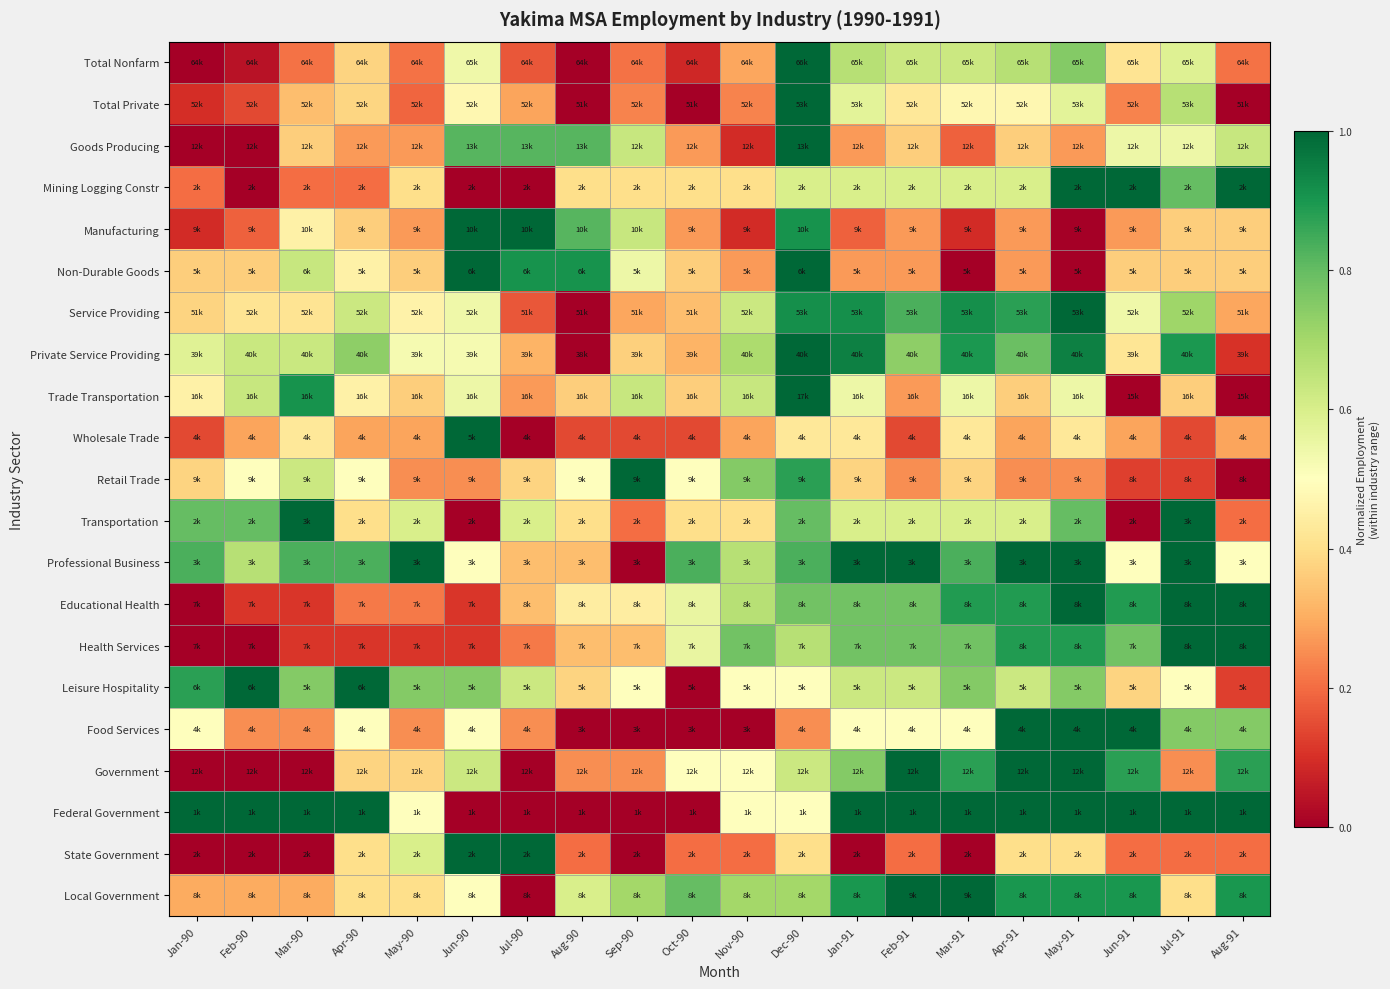

Reading left to right, what are all the values shown in this chart?

Total Nonfarm: Jan-90=0.0	Feb-90=0.0	Mar-90=0.2	Apr-90=0.4	May-90=0.2	Jun-90=0.5	Jul-90=0.2	Aug-90=0.0	Sep-90=0.2	Oct-90=0.1	Nov-90=0.3	Dec-90=1.0	Jan-91=0.7	Feb-91=0.6	Mar-91=0.6	Apr-91=0.7	May-91=0.8	Jun-91=0.4	Jul-91=0.6	Aug-91=0.2
Total Private: Jan-90=0.1	Feb-90=0.1	Mar-90=0.3	Apr-90=0.4	May-90=0.2	Jun-90=0.5	Jul-90=0.3	Aug-90=0.0	Sep-90=0.2	Oct-90=0.0	Nov-90=0.2	Dec-90=1.0	Jan-91=0.6	Feb-91=0.4	Mar-91=0.5	Apr-91=0.5	May-91=0.6	Jun-91=0.2	Jul-91=0.7	Aug-91=0.0
Goods Producing: Jan-90=0.0	Feb-90=0.0	Mar-90=0.4	Apr-90=0.3	May-90=0.3	Jun-90=0.8	Jul-90=0.8	Aug-90=0.8	Sep-90=0.6	Oct-90=0.3	Nov-90=0.1	Dec-90=1.0	Jan-91=0.3	Feb-91=0.4	Mar-91=0.2	Apr-91=0.4	May-91=0.3	Jun-91=0.5	Jul-91=0.5	Aug-91=0.6
Mining Logging Constr: Jan-90=0.2	Feb-90=0.0	Mar-90=0.2	Apr-90=0.2	May-90=0.4	Jun-90=0.0	Jul-90=0.0	Aug-90=0.4	Sep-90=0.4	Oct-90=0.4	Nov-90=0.4	Dec-90=0.6	Jan-91=0.6	Feb-91=0.6	Mar-91=0.6	Apr-91=0.6	May-91=1.0	Jun-91=1.0	Jul-91=0.8	Aug-91=1.0
Manufacturing: Jan-90=0.1	Feb-90=0.2	Mar-90=0.5	Apr-90=0.4	May-90=0.3	Jun-90=1.0	Jul-90=1.0	Aug-90=0.8	Sep-90=0.6	Oct-90=0.3	Nov-90=0.1	Dec-90=0.9	Jan-91=0.2	Feb-91=0.3	Mar-91=0.1	Apr-91=0.3	May-91=0.0	Jun-91=0.3	Jul-91=0.4	Aug-91=0.4
Non-Durable Goods: Jan-90=0.4	Feb-90=0.4	Mar-90=0.6	Apr-90=0.5	May-90=0.4	Jun-90=1.0	Jul-90=0.9	Aug-90=0.9	Sep-90=0.5	Oct-90=0.4	Nov-90=0.3	Dec-90=1.0	Jan-91=0.3	Feb-91=0.3	Mar-91=0.0	Apr-91=0.3	May-91=0.0	Jun-91=0.4	Jul-91=0.4	Aug-91=0.4
Service Providing: Jan-90=0.4	Feb-90=0.4	Mar-90=0.4	Apr-90=0.6	May-90=0.5	Jun-90=0.5	Jul-90=0.2	Aug-90=0.0	Sep-90=0.3	Oct-90=0.3	Nov-90=0.6	Dec-90=0.9	Jan-91=0.9	Feb-91=0.8	Mar-91=0.9	Apr-91=0.9	May-91=1.0	Jun-91=0.5	Jul-91=0.7	Aug-91=0.3
Private Service Providing: Jan-90=0.6	Feb-90=0.6	Mar-90=0.6	Apr-90=0.7	May-90=0.5	Jun-90=0.5	Jul-90=0.3	Aug-90=0.0	Sep-90=0.4	Oct-90=0.3	Nov-90=0.7	Dec-90=1.0	Jan-91=0.9	Feb-91=0.7	Mar-91=0.9	Apr-91=0.8	May-91=0.9	Jun-91=0.4	Jul-91=0.9	Aug-91=0.1
Trade Transportation: Jan-90=0.5	Feb-90=0.6	Mar-90=0.9	Apr-90=0.5	May-90=0.4	Jun-90=0.5	Jul-90=0.3	Aug-90=0.4	Sep-90=0.6	Oct-90=0.4	Nov-90=0.6	Dec-90=1.0	Jan-91=0.5	Feb-91=0.3	Mar-91=0.5	Apr-91=0.4	May-91=0.5	Jun-91=0.0	Jul-91=0.4	Aug-91=0.0
Wholesale Trade: Jan-90=0.1	Feb-90=0.3	Mar-90=0.4	Apr-90=0.3	May-90=0.3	Jun-90=1.0	Jul-90=0.0	Aug-90=0.1	Sep-90=0.1	Oct-90=0.1	Nov-90=0.3	Dec-90=0.4	Jan-91=0.4	Feb-91=0.1	Mar-91=0.4	Apr-91=0.3	May-91=0.4	Jun-91=0.3	Jul-91=0.1	Aug-91=0.3
Retail Trade: Jan-90=0.4	Feb-90=0.5	Mar-90=0.6	Apr-90=0.5	May-90=0.2	Jun-90=0.2	Jul-90=0.4	Aug-90=0.5	Sep-90=1.0	Oct-90=0.5	Nov-90=0.8	Dec-90=0.9	Jan-91=0.4	Feb-91=0.2	Mar-91=0.4	Apr-91=0.2	May-91=0.2	Jun-91=0.1	Jul-91=0.1	Aug-91=0.0
Transportation: Jan-90=0.8	Feb-90=0.8	Mar-90=1.0	Apr-90=0.4	May-90=0.6	Jun-90=0.0	Jul-90=0.6	Aug-90=0.4	Sep-90=0.2	Oct-90=0.4	Nov-90=0.4	Dec-90=0.8	Jan-91=0.6	Feb-91=0.6	Mar-91=0.6	Apr-91=0.6	May-91=0.8	Jun-91=0.0	Jul-91=1.0	Aug-91=0.2
Professional Business: Jan-90=0.8	Feb-90=0.7	Mar-90=0.8	Apr-90=0.8	May-90=1.0	Jun-90=0.5	Jul-90=0.3	Aug-90=0.3	Sep-90=0.0	Oct-90=0.8	Nov-90=0.7	Dec-90=0.8	Jan-91=1.0	Feb-91=1.0	Mar-91=0.8	Apr-91=1.0	May-91=1.0	Jun-91=0.5	Jul-91=1.0	Aug-91=0.5
Educational Health: Jan-90=0.0	Feb-90=0.1	Mar-90=0.1	Apr-90=0.2	May-90=0.2	Jun-90=0.1	Jul-90=0.3	Aug-90=0.4	Sep-90=0.4	Oct-90=0.6	Nov-90=0.7	Dec-90=0.8	Jan-91=0.8	Feb-91=0.8	Mar-91=0.9	Apr-91=0.9	May-91=1.0	Jun-91=0.9	Jul-91=1.0	Aug-91=1.0
Health Services: Jan-90=0.0	Feb-90=0.0	Mar-90=0.1	Apr-90=0.1	May-90=0.1	Jun-90=0.1	Jul-90=0.2	Aug-90=0.3	Sep-90=0.3	Oct-90=0.6	Nov-90=0.8	Dec-90=0.7	Jan-91=0.8	Feb-91=0.8	Mar-91=0.8	Apr-91=0.9	May-91=0.9	Jun-91=0.8	Jul-91=1.0	Aug-91=1.0
Leisure Hospitality: Jan-90=0.9	Feb-90=1.0	Mar-90=0.8	Apr-90=1.0	May-90=0.8	Jun-90=0.8	Jul-90=0.6	Aug-90=0.4	Sep-90=0.5	Oct-90=0.0	Nov-90=0.5	Dec-90=0.5	Jan-91=0.6	Feb-91=0.6	Mar-91=0.8	Apr-91=0.6	May-91=0.8	Jun-91=0.4	Jul-91=0.5	Aug-91=0.1
Food Services: Jan-90=0.5	Feb-90=0.2	Mar-90=0.2	Apr-90=0.5	May-90=0.2	Jun-90=0.5	Jul-90=0.2	Aug-90=0.0	Sep-90=0.0	Oct-90=0.0	Nov-90=0.0	Dec-90=0.2	Jan-91=0.5	Feb-91=0.5	Mar-91=0.5	Apr-91=1.0	May-91=1.0	Jun-91=1.0	Jul-91=0.8	Aug-91=0.8
Government: Jan-90=0.0	Feb-90=0.0	Mar-90=0.0	Apr-90=0.4	May-90=0.4	Jun-90=0.6	Jul-90=0.0	Aug-90=0.2	Sep-90=0.2	Oct-90=0.5	Nov-90=0.5	Dec-90=0.6	Jan-91=0.8	Feb-91=1.0	Mar-91=0.9	Apr-91=1.0	May-91=1.0	Jun-91=0.9	Jul-91=0.2	Aug-91=0.9
Federal Government: Jan-90=1.0	Feb-90=1.0	Mar-90=1.0	Apr-90=1.0	May-90=0.5	Jun-90=0.0	Jul-90=0.0	Aug-90=0.0	Sep-90=0.0	Oct-90=0.0	Nov-90=0.5	Dec-90=0.5	Jan-91=1.0	Feb-91=1.0	Mar-91=1.0	Apr-91=1.0	May-91=1.0	Jun-91=1.0	Jul-91=1.0	Aug-91=1.0
State Government: Jan-90=0.0	Feb-90=0.0	Mar-90=0.0	Apr-90=0.4	May-90=0.6	Jun-90=1.0	Jul-90=1.0	Aug-90=0.2	Sep-90=0.0	Oct-90=0.2	Nov-90=0.2	Dec-90=0.4	Jan-91=0.0	Feb-91=0.2	Mar-91=0.0	Apr-91=0.4	May-91=0.4	Jun-91=0.2	Jul-91=0.2	Aug-91=0.2
Local Government: Jan-90=0.3	Feb-90=0.3	Mar-90=0.3	Apr-90=0.4	May-90=0.4	Jun-90=0.5	Jul-90=0.0	Aug-90=0.6	Sep-90=0.7	Oct-90=0.8	Nov-90=0.7	Dec-90=0.7	Jan-91=0.9	Feb-91=1.0	Mar-91=1.0	Apr-91=0.9	May-91=0.9	Jun-91=0.9	Jul-91=0.4	Aug-91=0.9